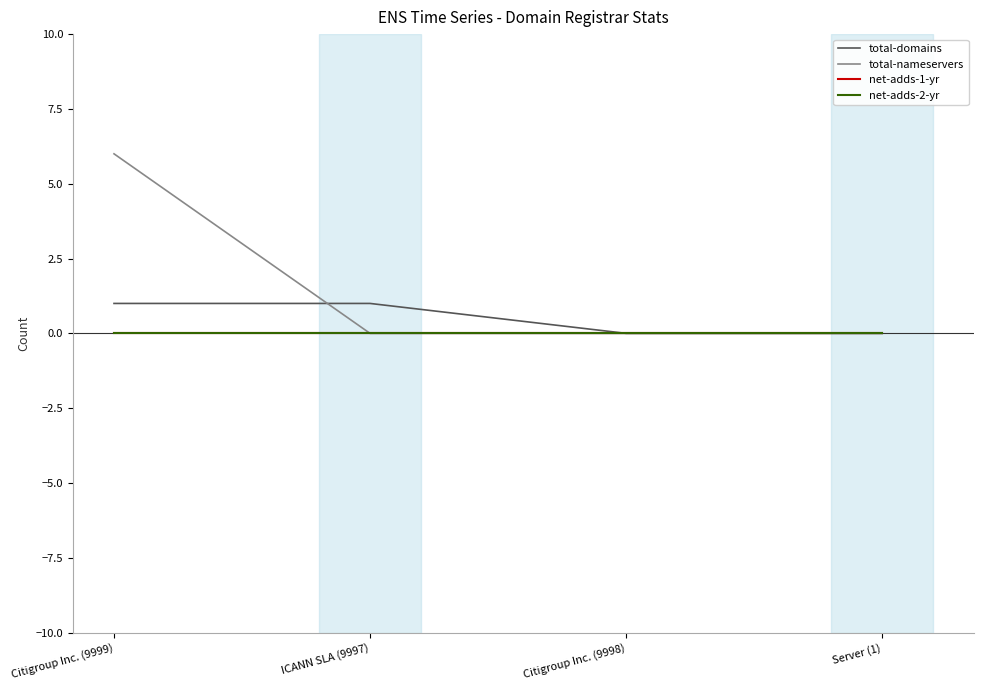

The net-adds-1-yr series shows 0 at ICANN SLA (9997). True or false?

True